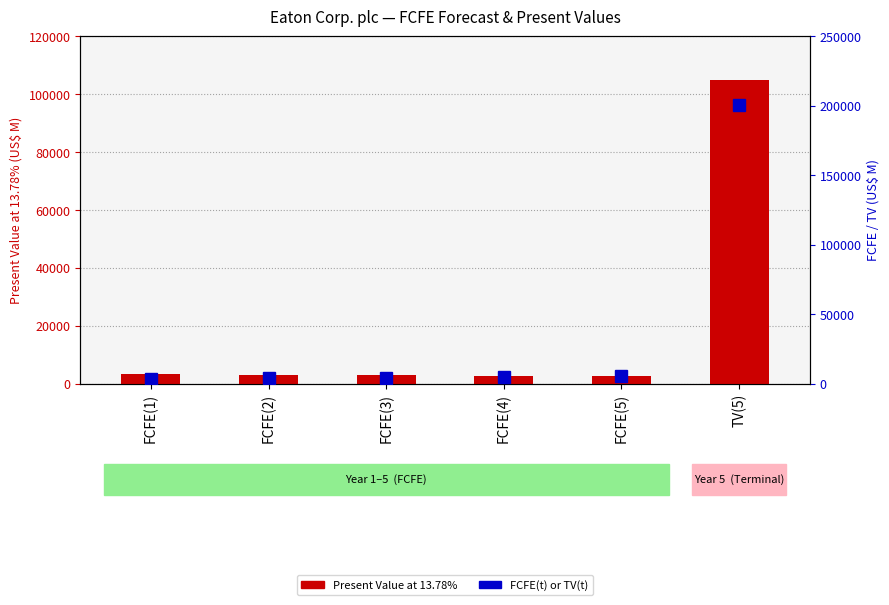

What is the label of the 4th bar from the left?

FCFE(4)